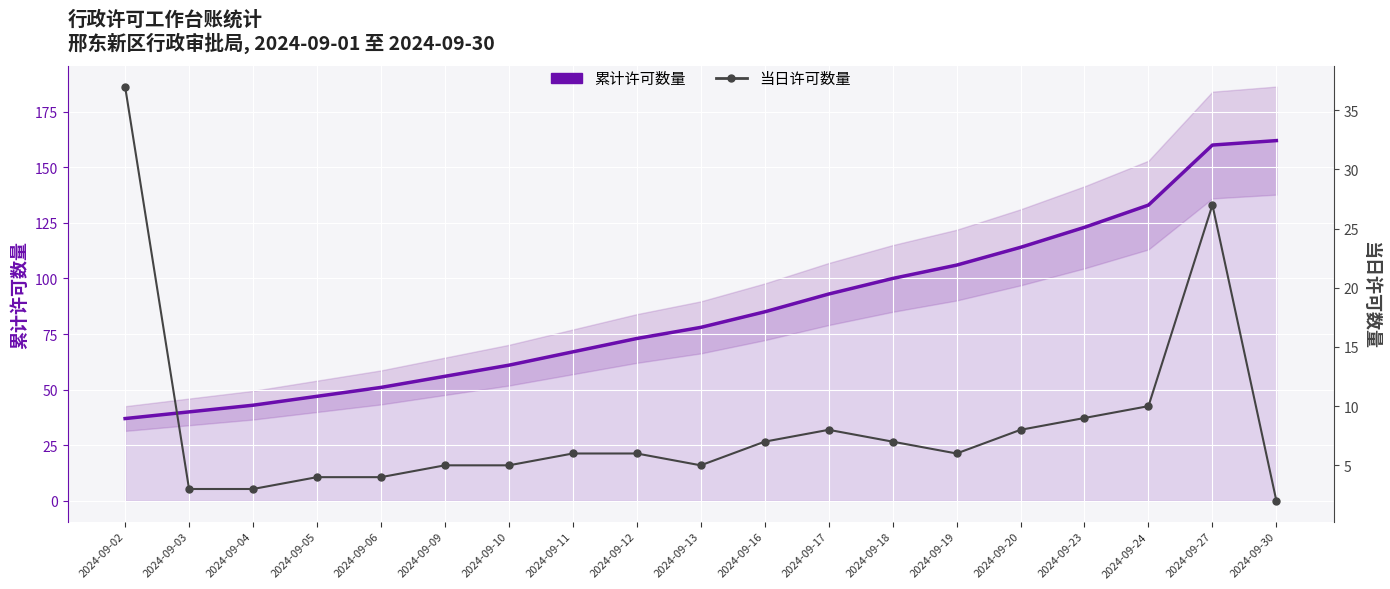

What is the value of the 累计许可数量 point at the 11th from the left?

85